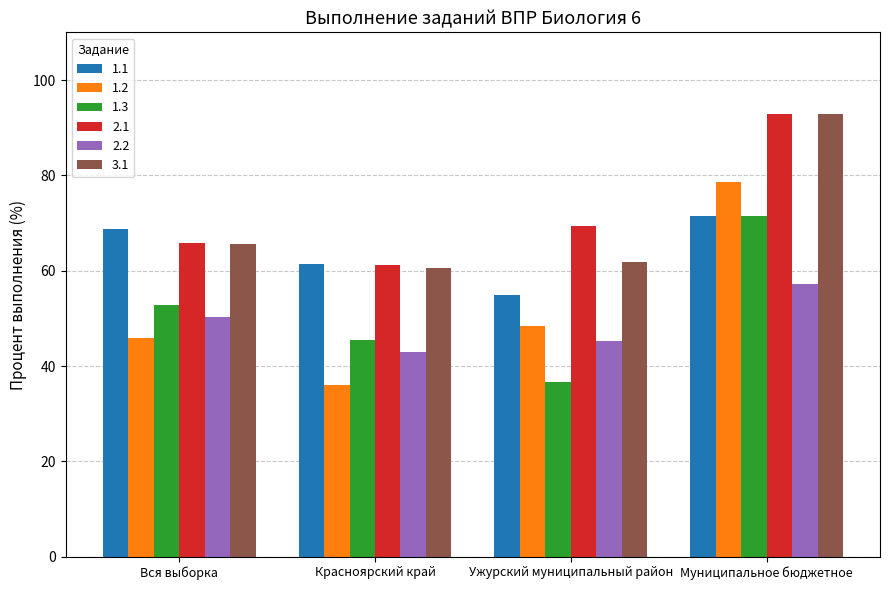

What is the spread (max minus min) of values at Вся выборка?

22.9